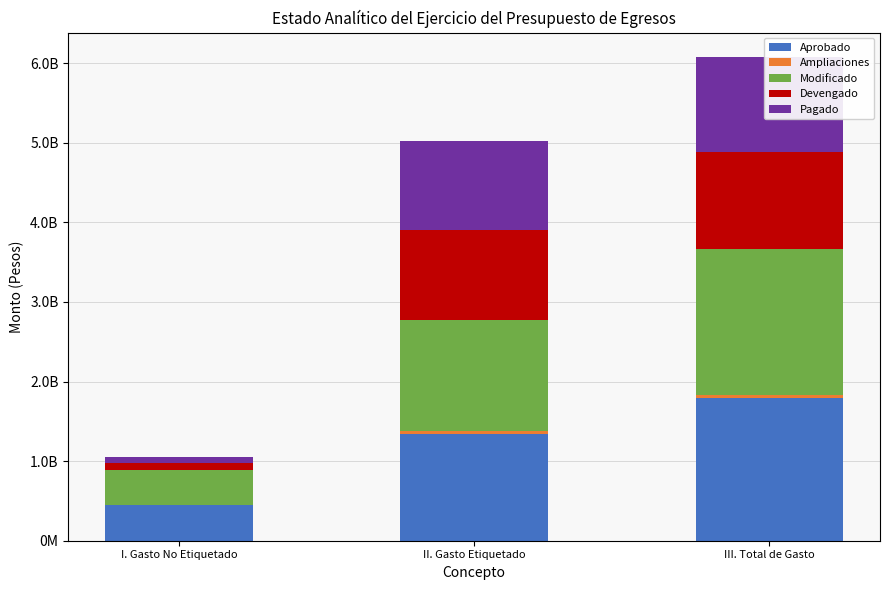

What is the label of the 1st bar from the right?

III. Total de Gasto